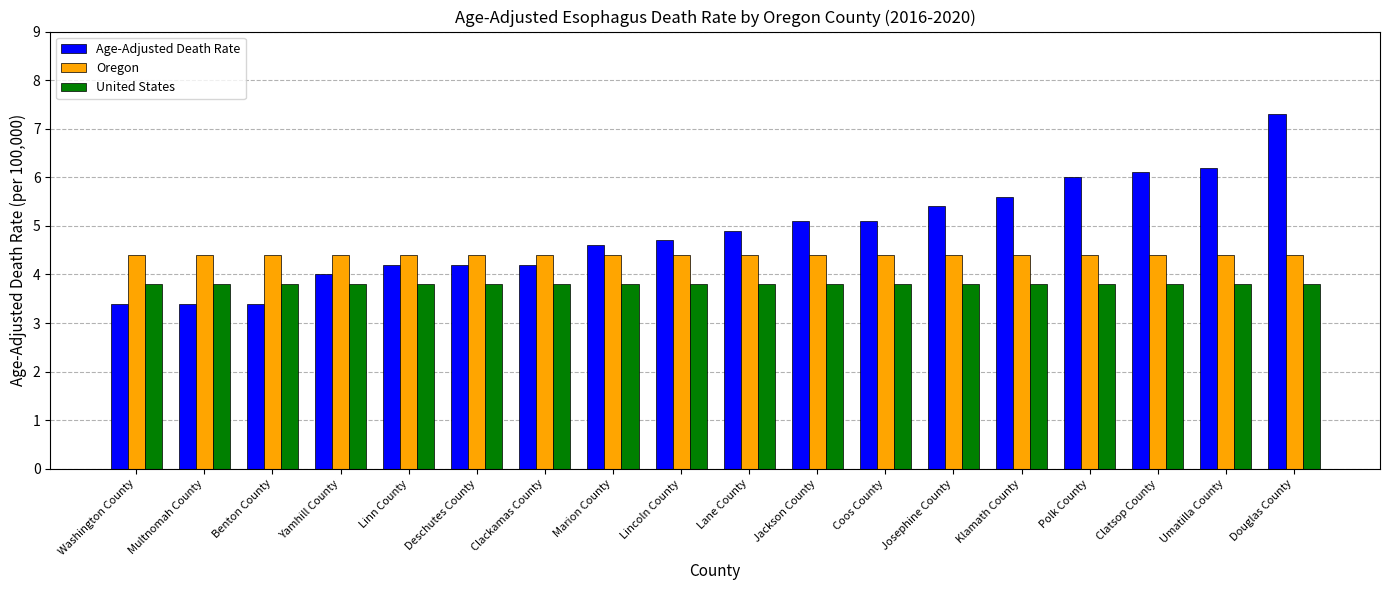

Reading left to right, extract all data points from this chart.

Age-Adjusted Death Rate: Washington County=3.4	Multnomah County=3.4	Benton County=3.4	Yamhill County=4.0	Linn County=4.2	Deschutes County=4.2	Clackamas County=4.2	Marion County=4.6	Lincoln County=4.7	Lane County=4.9	Jackson County=5.1	Coos County=5.1	Josephine County=5.4	Klamath County=5.6	Polk County=6.0	Clatsop County=6.1	Umatilla County=6.2	Douglas County=7.3
Oregon: Washington County=4.4	Multnomah County=4.4	Benton County=4.4	Yamhill County=4.4	Linn County=4.4	Deschutes County=4.4	Clackamas County=4.4	Marion County=4.4	Lincoln County=4.4	Lane County=4.4	Jackson County=4.4	Coos County=4.4	Josephine County=4.4	Klamath County=4.4	Polk County=4.4	Clatsop County=4.4	Umatilla County=4.4	Douglas County=4.4
United States: Washington County=3.8	Multnomah County=3.8	Benton County=3.8	Yamhill County=3.8	Linn County=3.8	Deschutes County=3.8	Clackamas County=3.8	Marion County=3.8	Lincoln County=3.8	Lane County=3.8	Jackson County=3.8	Coos County=3.8	Josephine County=3.8	Klamath County=3.8	Polk County=3.8	Clatsop County=3.8	Umatilla County=3.8	Douglas County=3.8